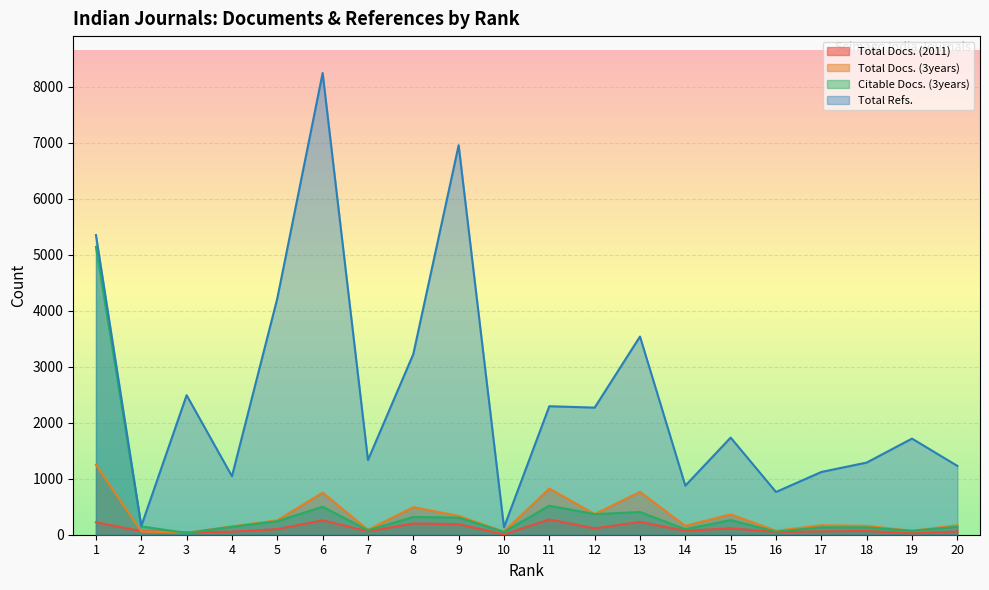

How many categories are shown in the chart?

20